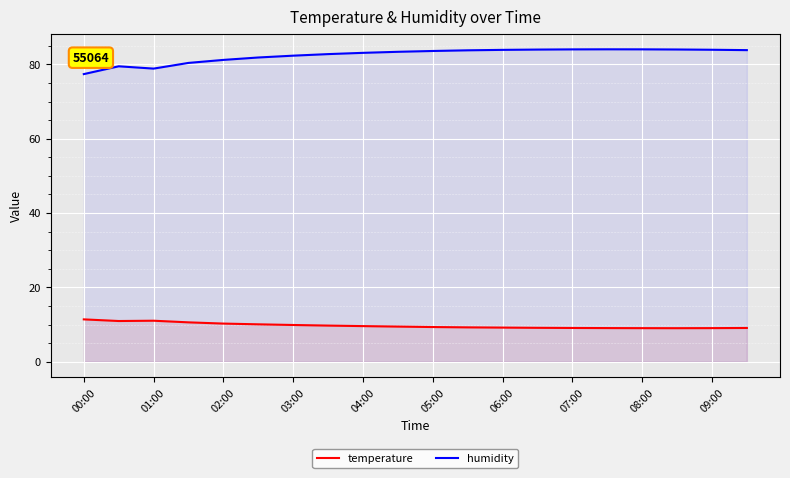

What are all the series names shown in the legend?

temperature, humidity